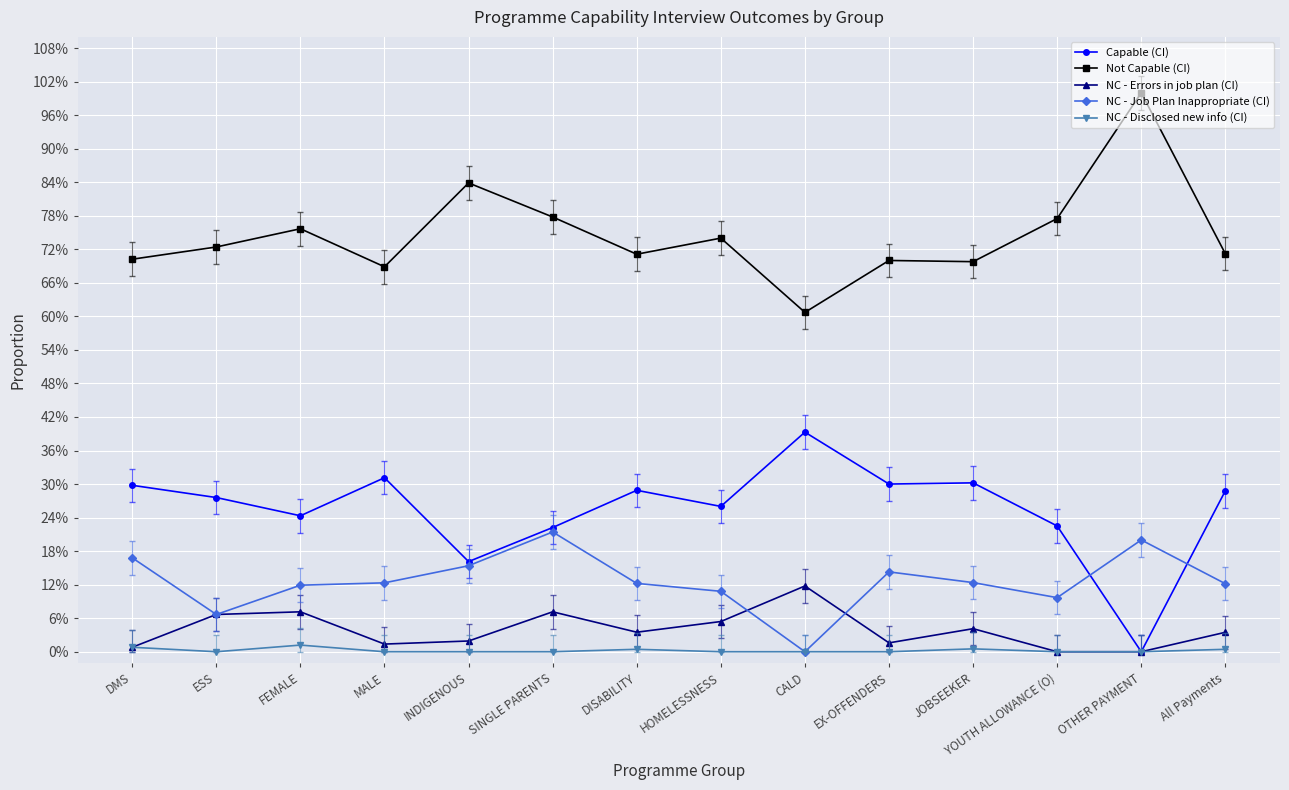

Is this an area chart (filled region under the line)?

No